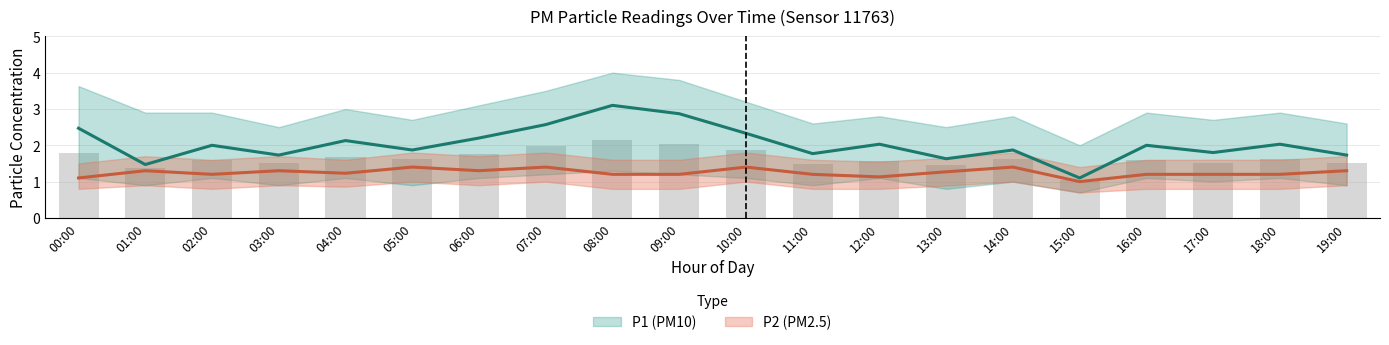

Read the P1_lower value at 17:00.

1.0